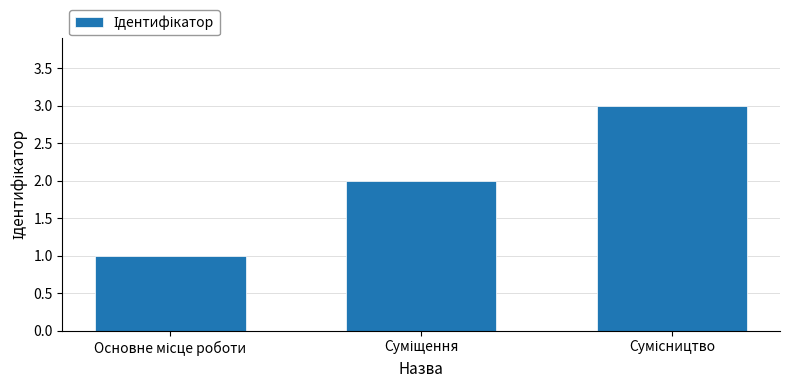

How many values are between 1 and 3?

3